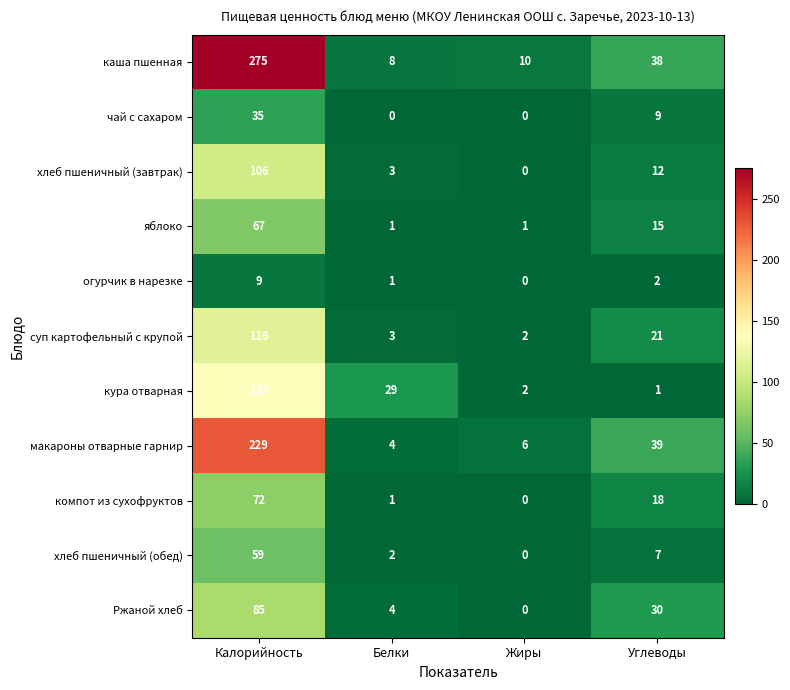

How many categories are shown in the chart?

4